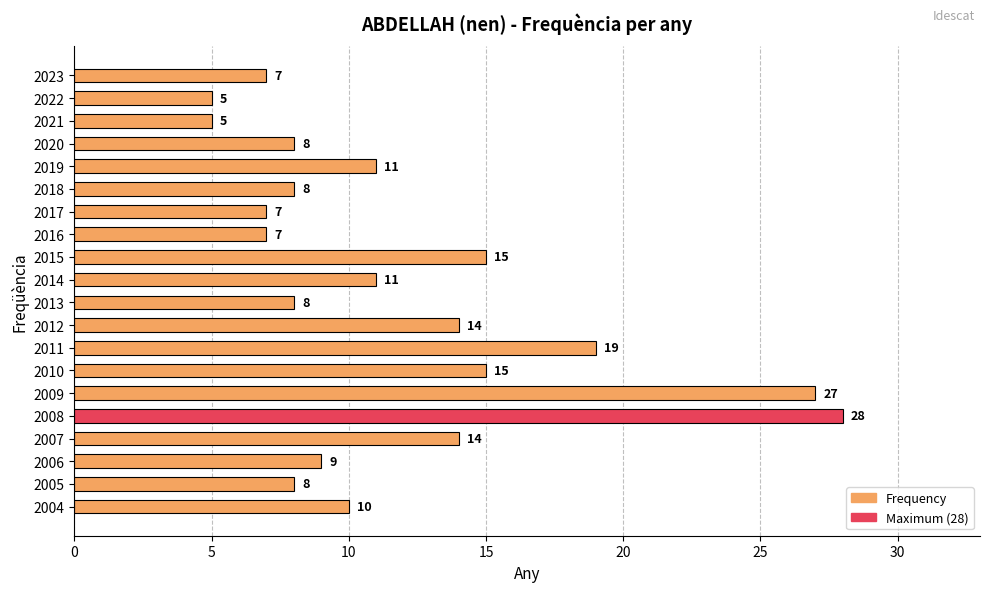

Are the bars horizontal?

Yes